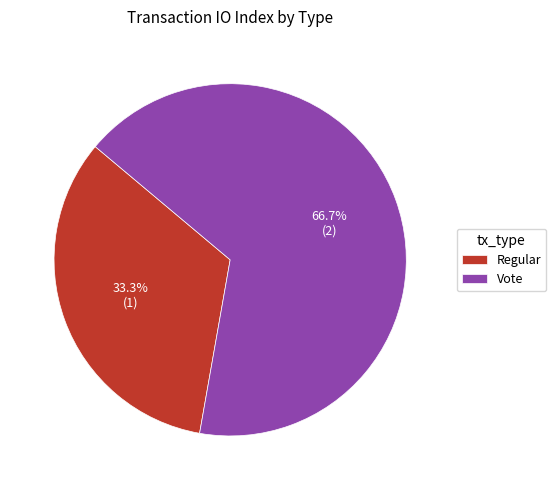

Approximately how many times larger is the value at Vote compared to Regular?

2.0